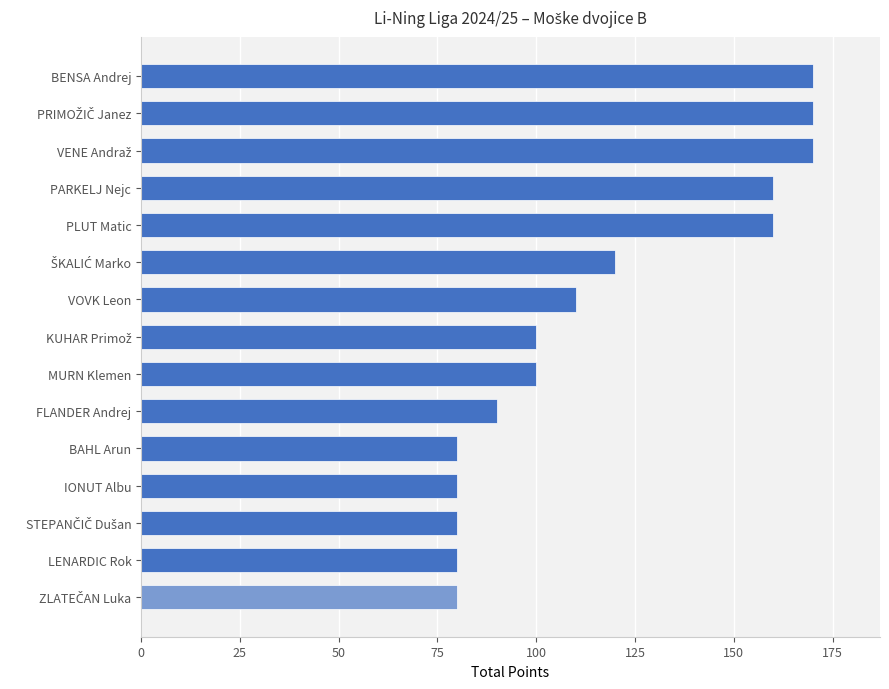

Approximately how many times larger is the value at BENSA Andrej compared to LENARDIC Rok?

2.1